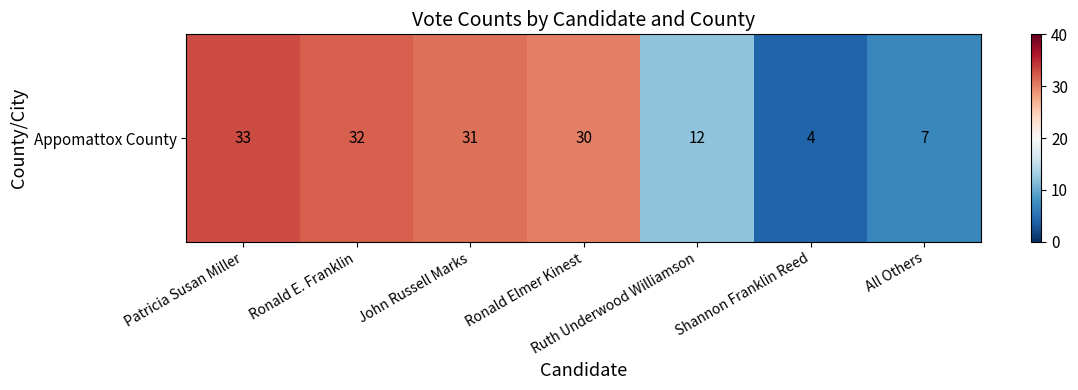

What is the difference between the maximum and minimum values?

29